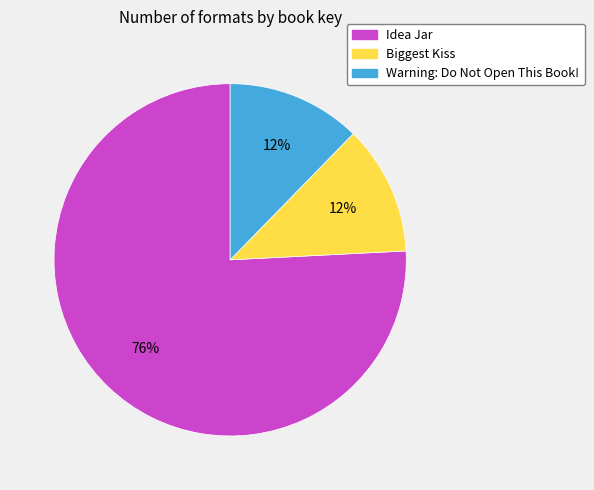

The Warning: Do Not Open This Book! slice represents 22% of the pie. True or false?

False